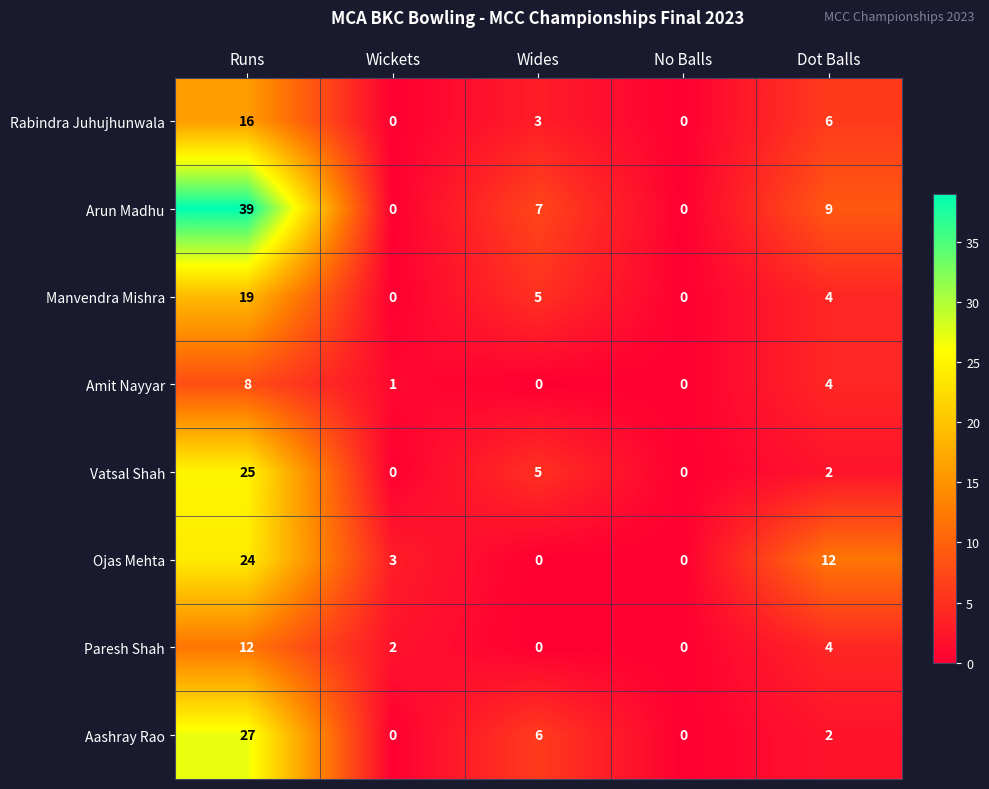

At which category is the sum across all series the highest?

Runs